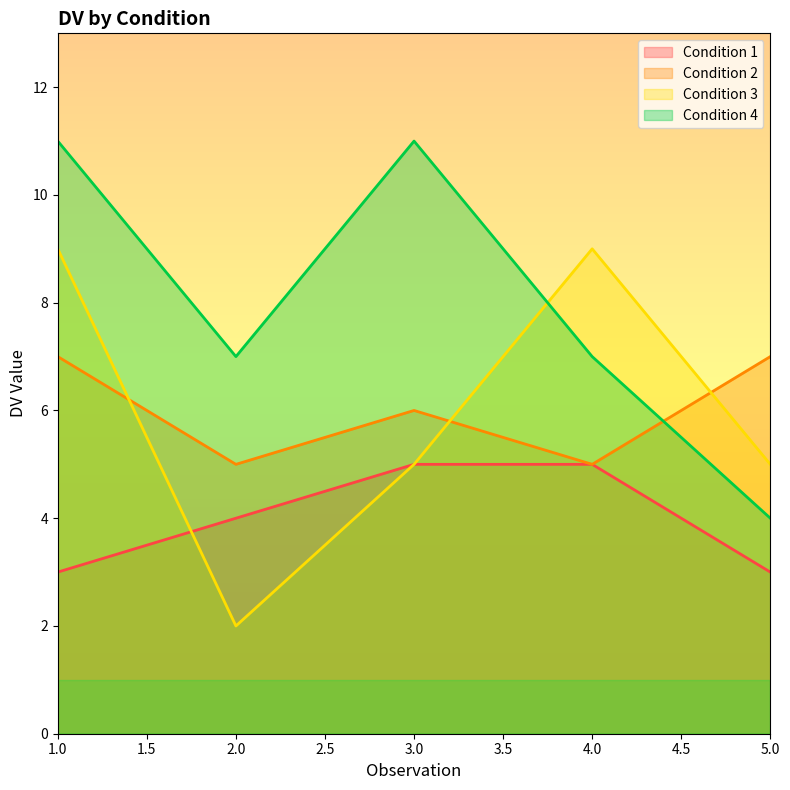

Where do cond_3 and cond_1 first cross each other?

1 and 2